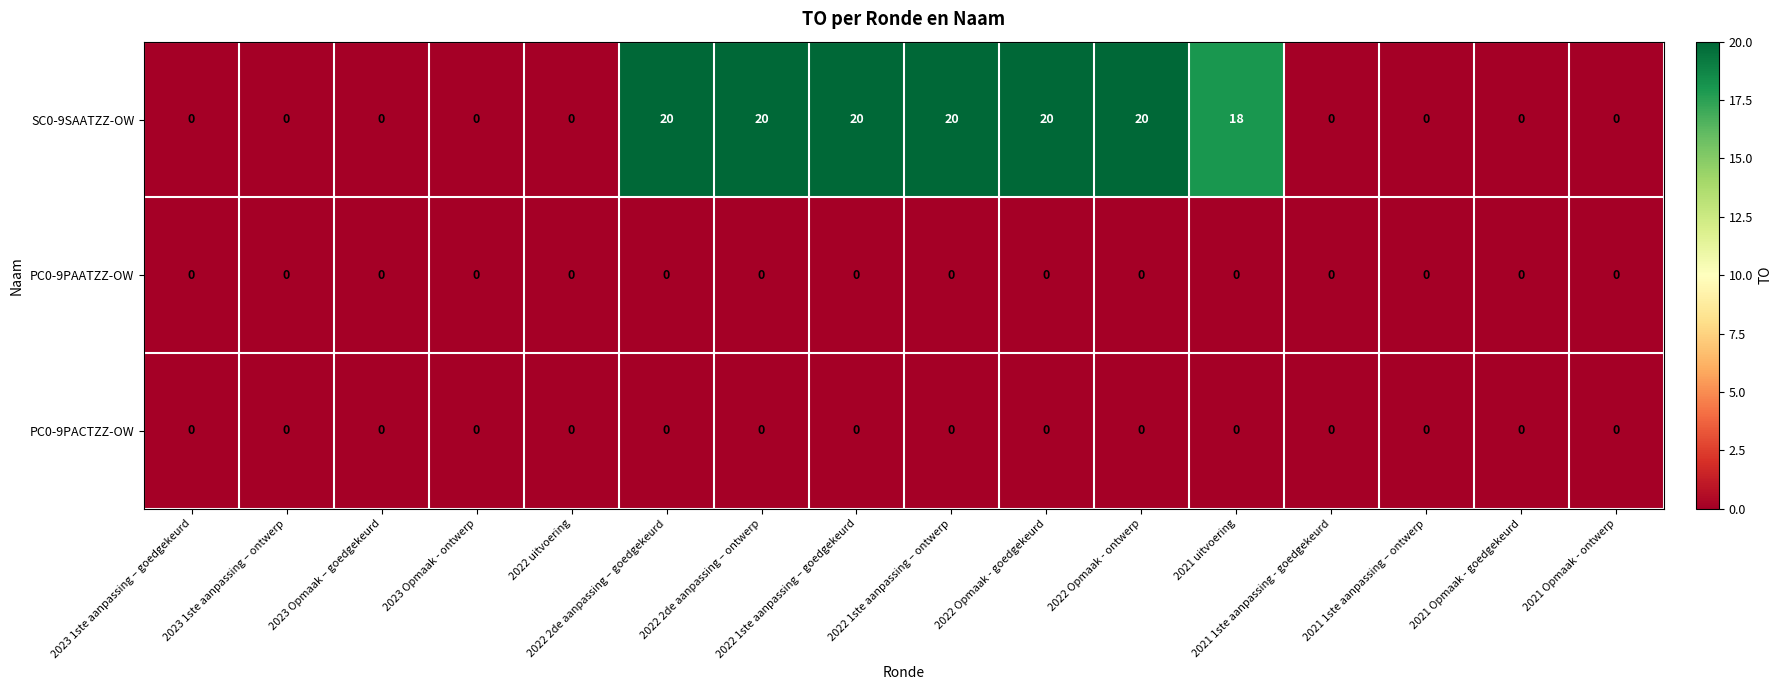

Which series has the widest spread of values?

SC0-9SAATZZ-OW